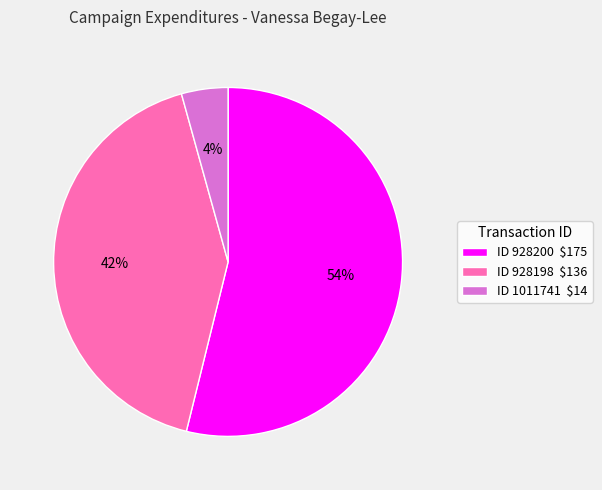

Is it true that ID 1011741 $14 is 4% of the pie?

True